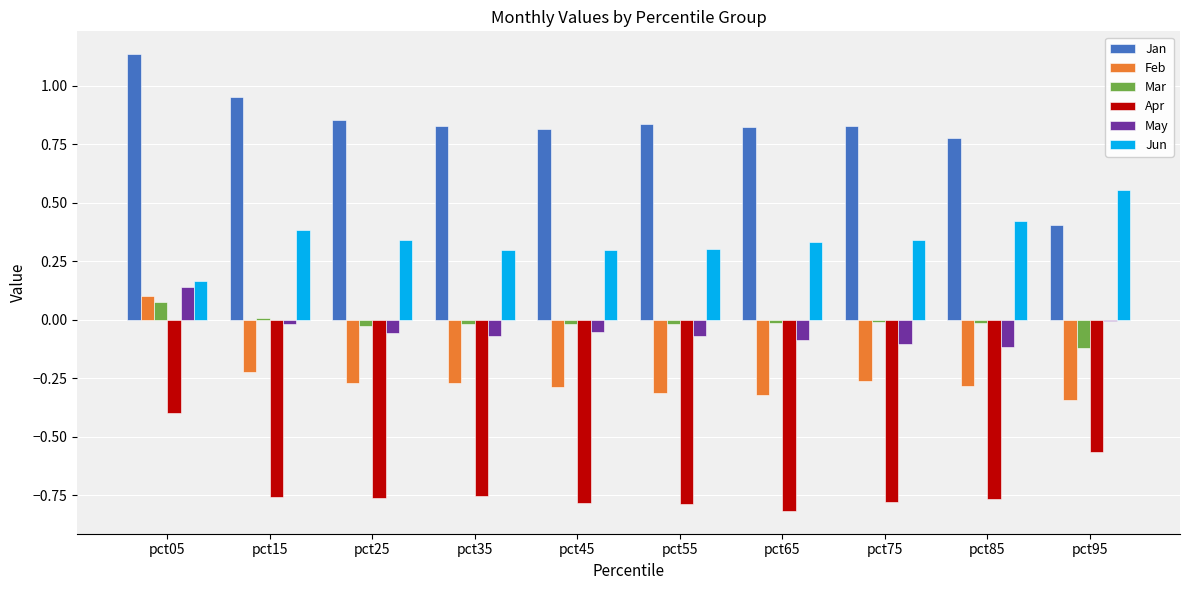

How many distinct data groups are displayed?

6